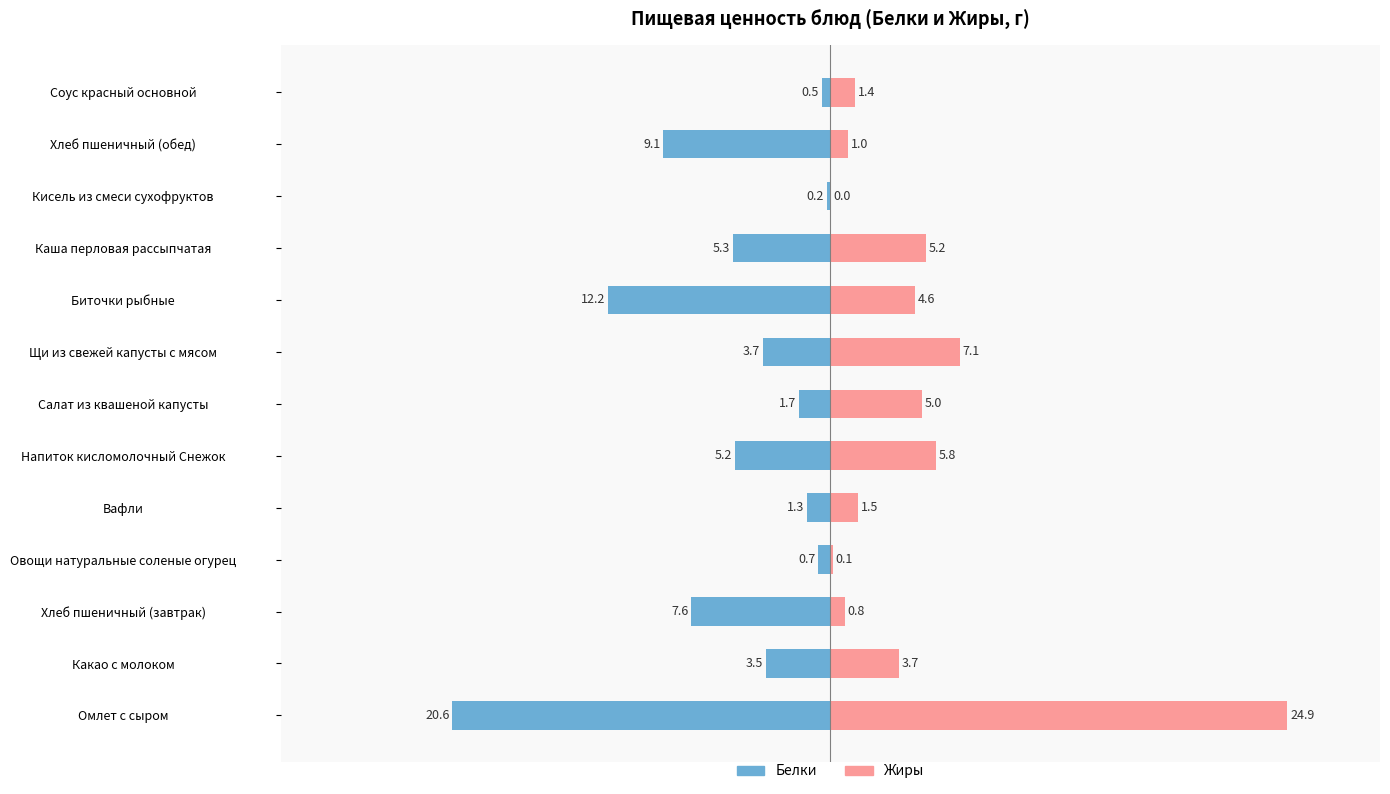

The Жиры series shows 1.6 at Хлеб пшеничный (обед). True or false?

False